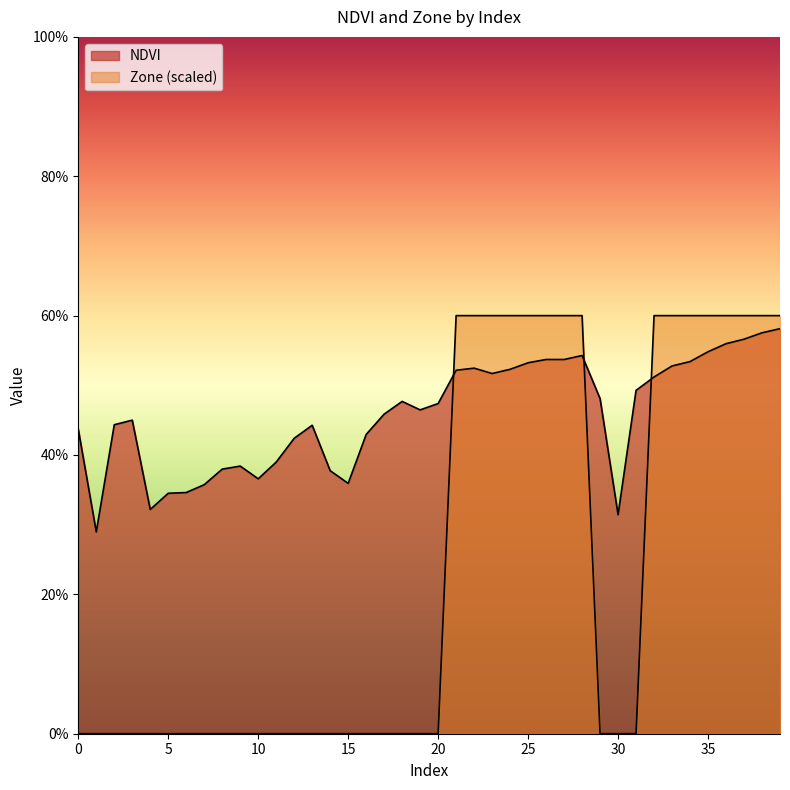

Reading right to left, transcribe all the data shown in this chart.

NDVI: 39=0.6	38=0.6	37=0.6	36=0.6	35=0.5	34=0.5	33=0.5	32=0.5	31=0.5	30=0.3	29=0.5	28=0.5	27=0.5	26=0.5	25=0.5	24=0.5	23=0.5	22=0.5	21=0.5	20=0.5	19=0.5	18=0.5	17=0.5	16=0.4	15=0.4	14=0.4	13=0.4	12=0.4	11=0.4	10=0.4	9=0.4	8=0.4	7=0.4	6=0.3	5=0.3	4=0.3	3=0.4	2=0.4	1=0.3	0=0.4
Zone: 39=0.6	38=0.6	37=0.6	36=0.6	35=0.6	34=0.6	33=0.6	32=0.6	31=0.0	30=0.0	29=0.0	28=0.6	27=0.6	26=0.6	25=0.6	24=0.6	23=0.6	22=0.6	21=0.6	20=0.0	19=0.0	18=0.0	17=0.0	16=0.0	15=0.0	14=0.0	13=0.0	12=0.0	11=0.0	10=0.0	9=0.0	8=0.0	7=0.0	6=0.0	5=0.0	4=0.0	3=0.0	2=0.0	1=0.0	0=0.0